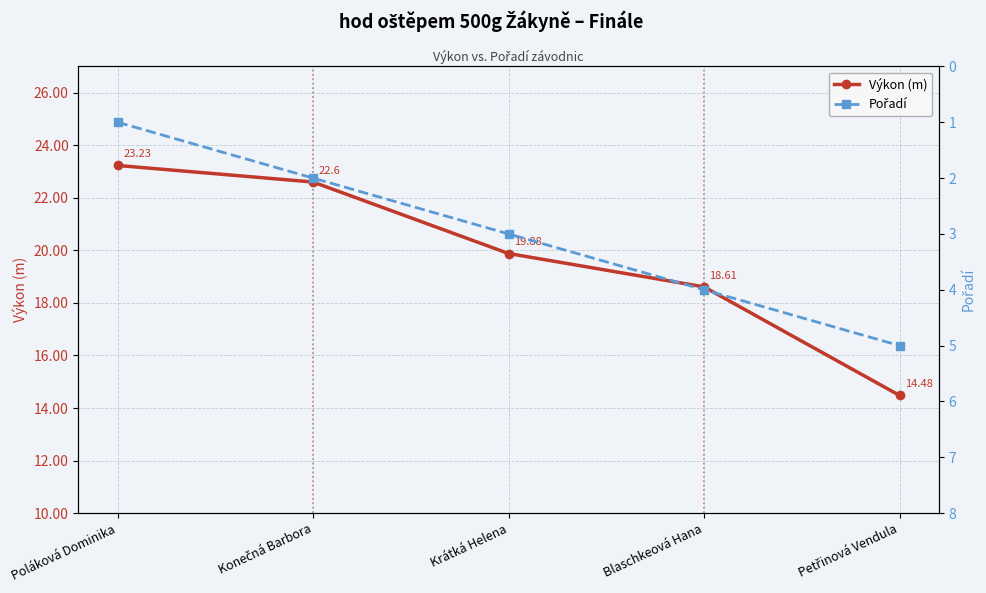

What is the maximum value shown in the chart?

23.2